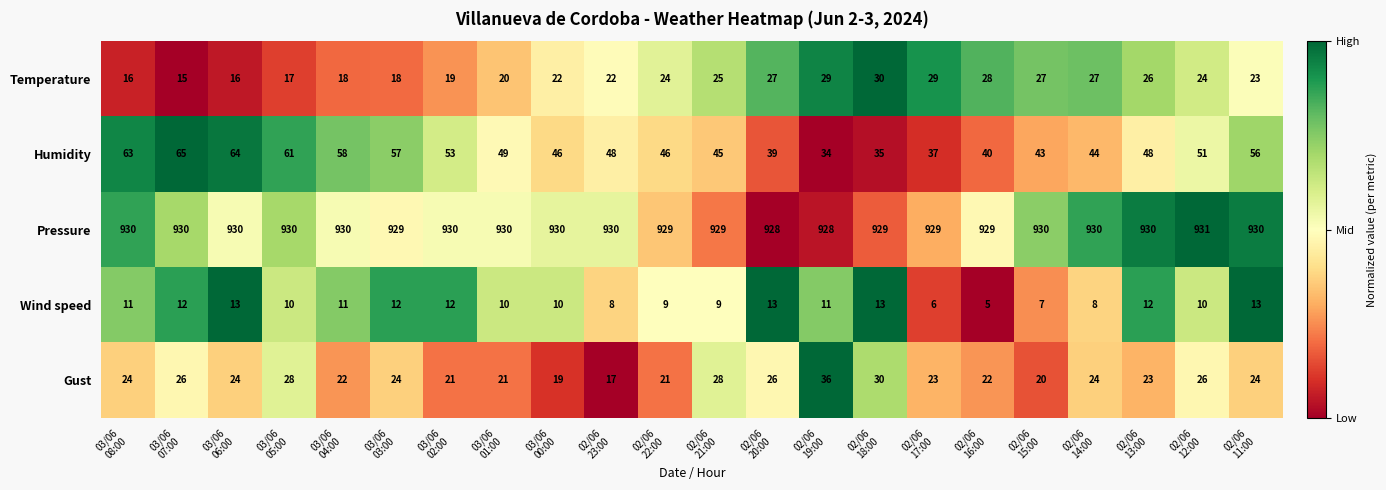

What is the total value across all series at 03/06
07:00?

1048